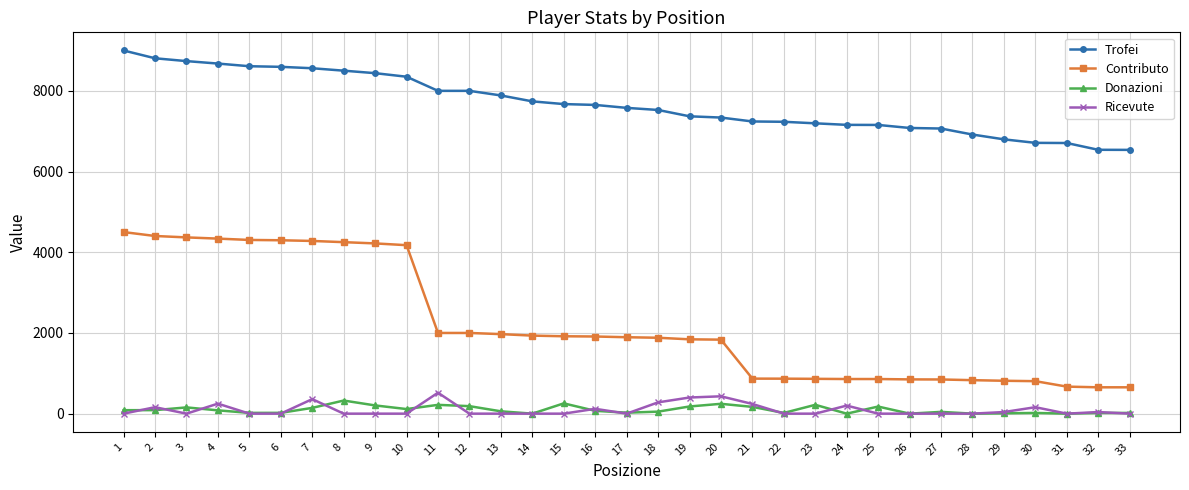

Which series has the largest total across all categories?

Trofei